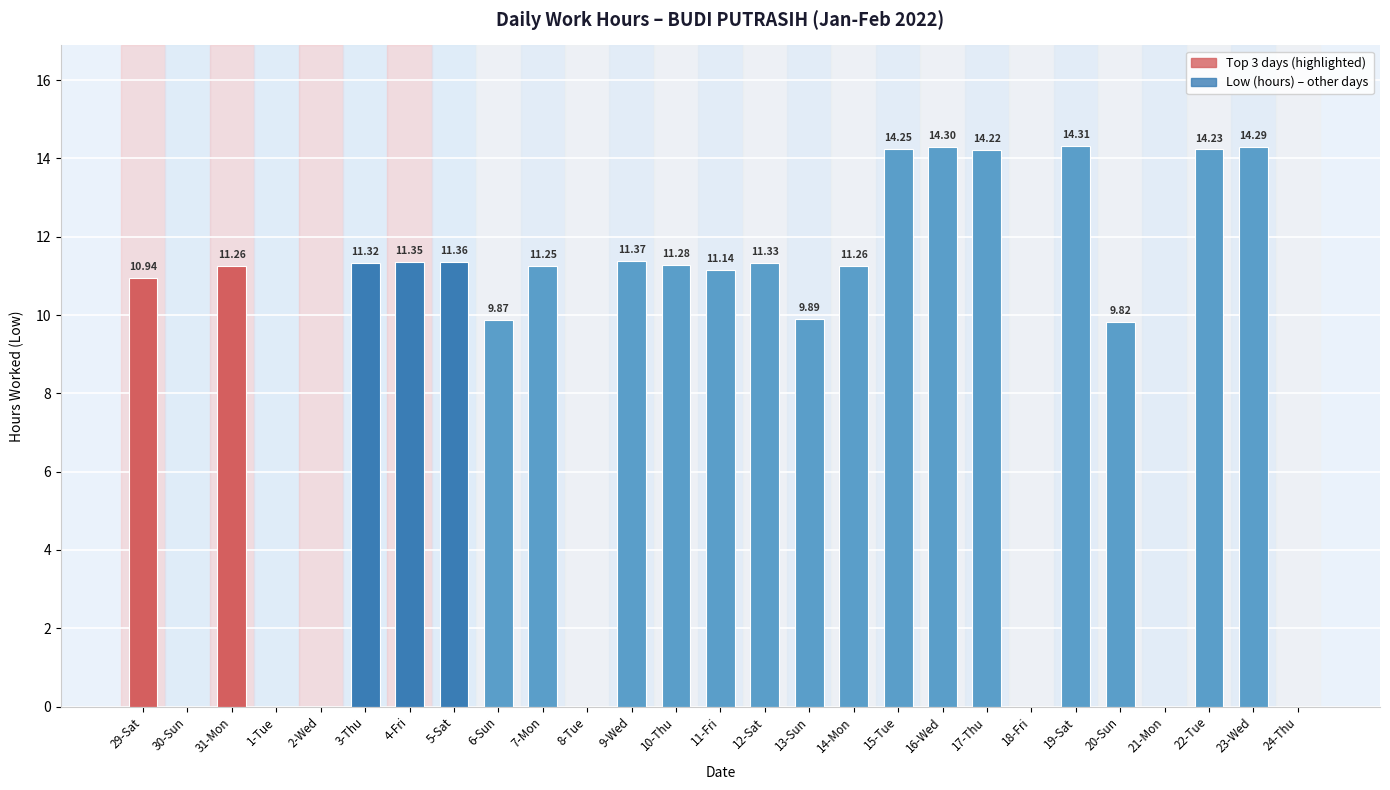

What is the change in value from 10-Thu to 15-Tue?

+3.0